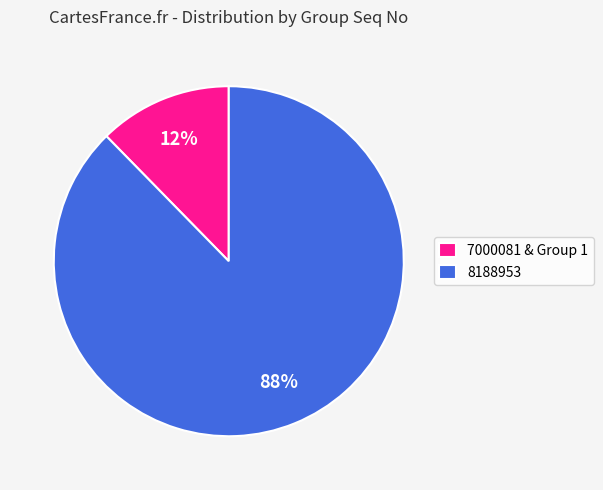

Rank the categories by value from lowest to highest.

7000081 & Group 1, 8188953